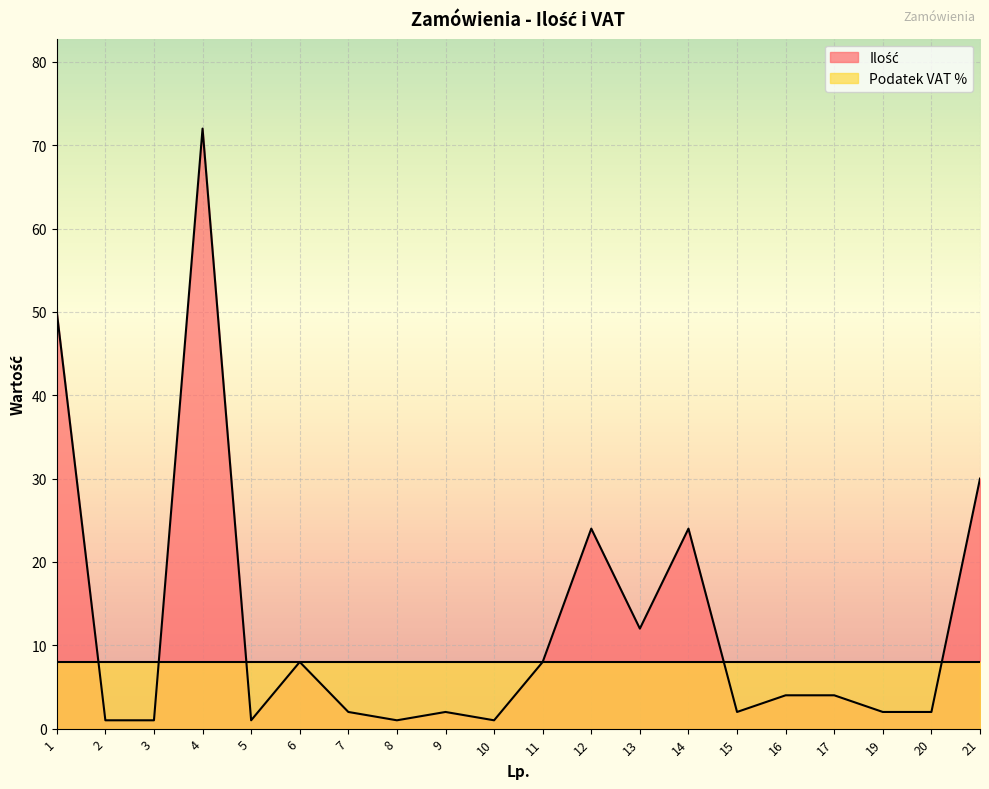

What is the maximum value shown in the chart?

72